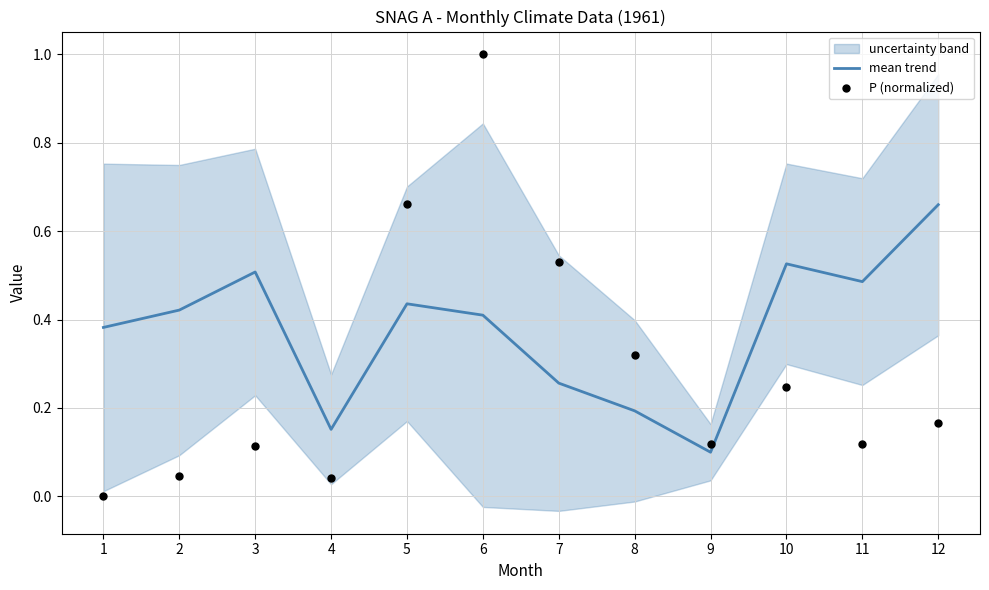

Which series has the largest total across all categories?

mean trend